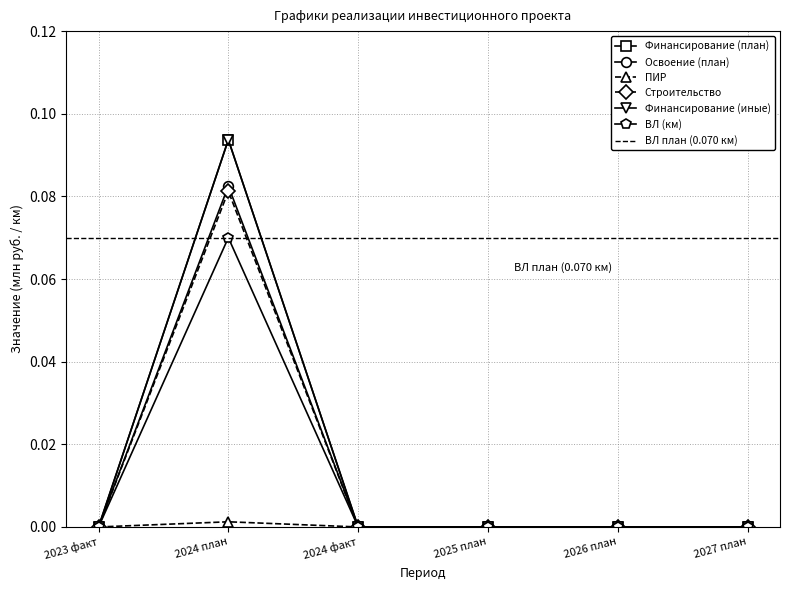

How many lines are shown in the chart?

6